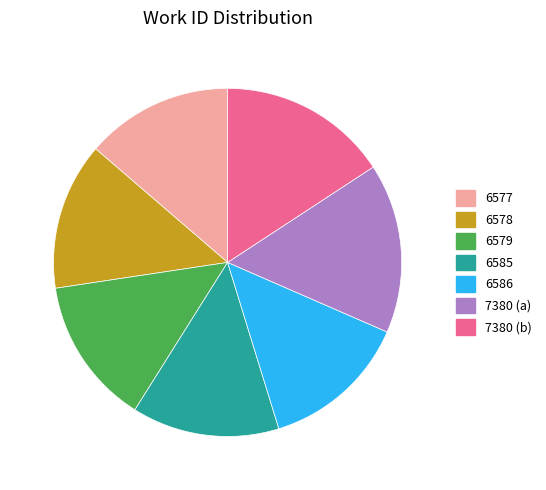

Is there any slice that represents more than half of the pie?

No